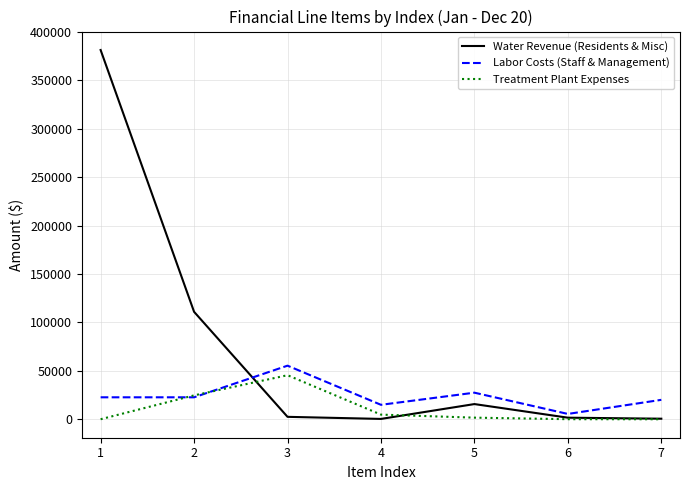

The Water Revenue (Residents & Misc) series shows 2505.0 at 3. True or false?

True